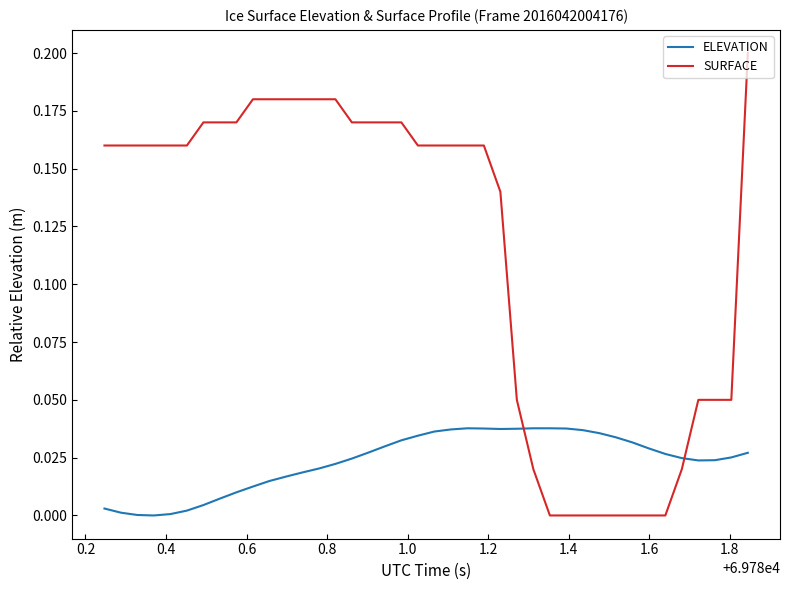

Which series has the largest range (max minus min)?

SURFACE